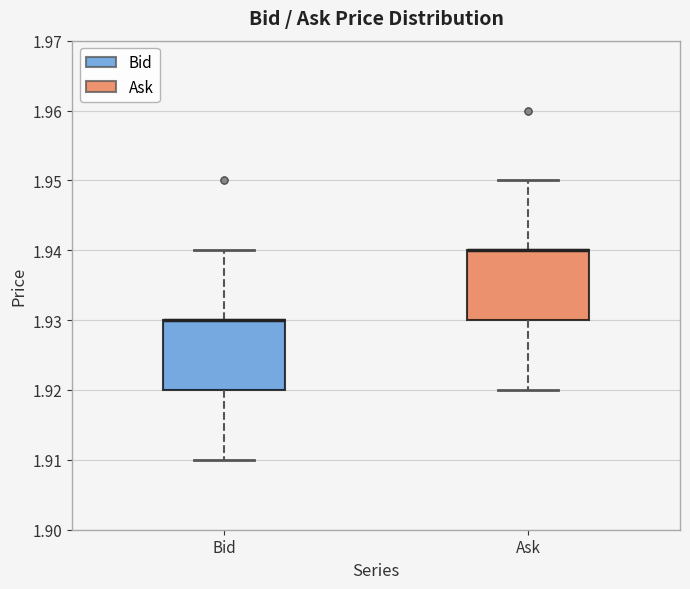

Where does the upper whisker of the box for Ask end on the y-axis? The values are not printed on the chart, so give them approximately, as read against the axis.

1.95